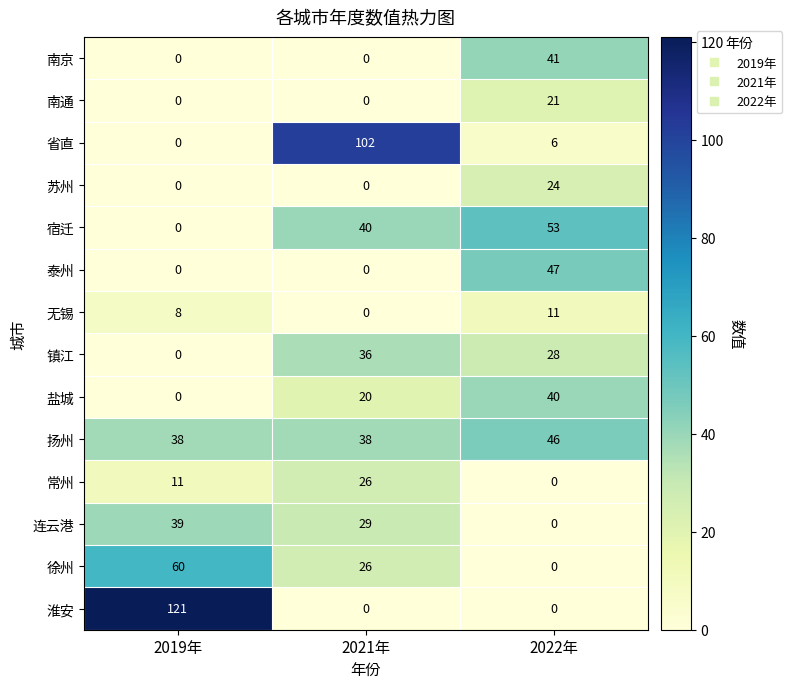

The value of 泰州 at 2019年 is 0. True or false?

True